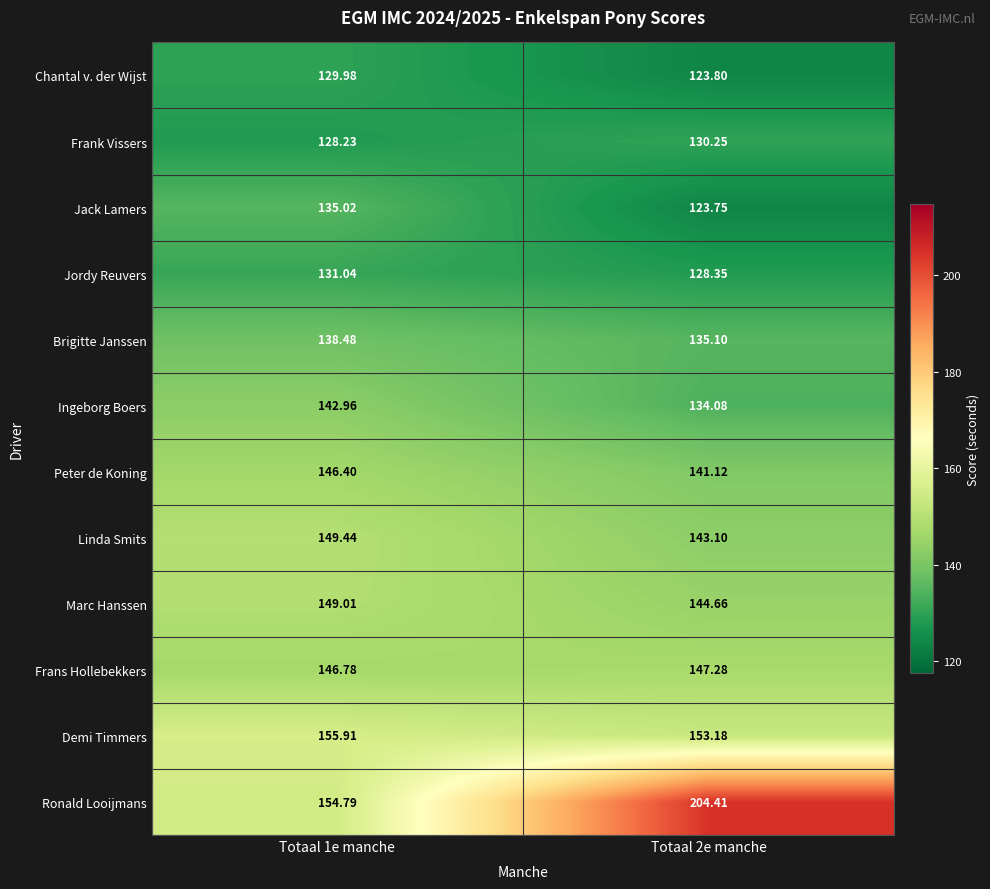

Rank the series by their maximum value, from highest to lowest.

Ronald Looijmans, Demi Timmers, Linda Smits, Marc Hanssen, Frans Hollebekkers, Peter de Koning, Ingeborg Boers, Brigitte Janssen, Jack Lamers, Jordy Reuvers, Frank Vissers, Chantal v. der Wijst